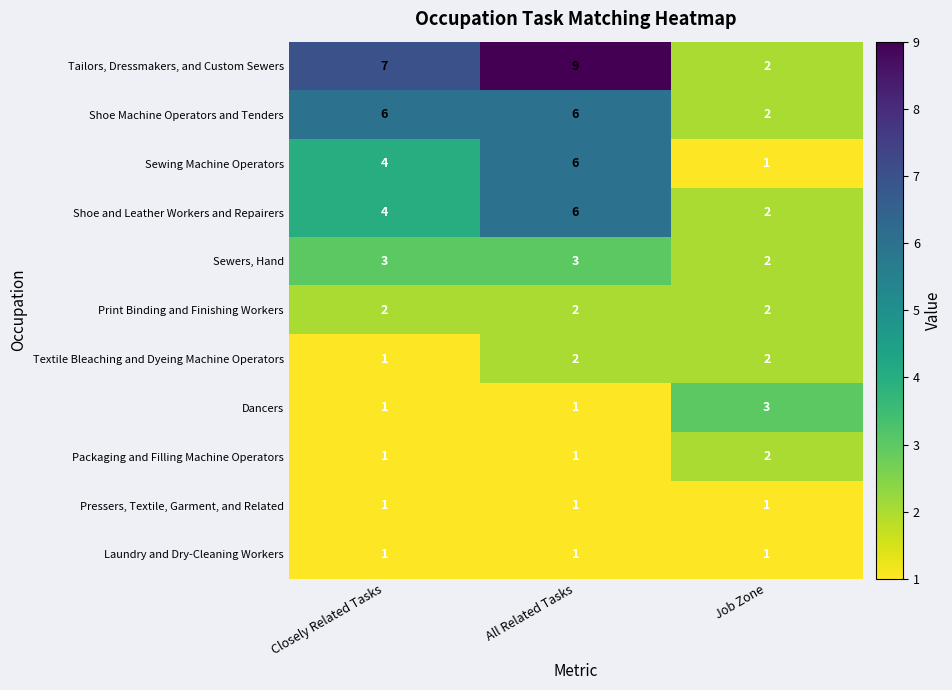

What is the sum of the Print Binding and Finishing Workers values at All Related Tasks and Job Zone?

4